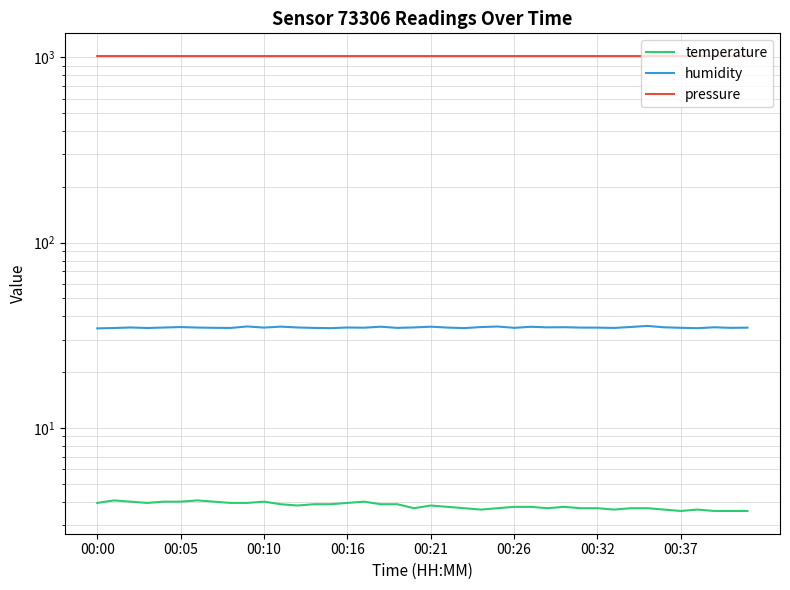

What is the total value across all series at 00:00?

1055.1